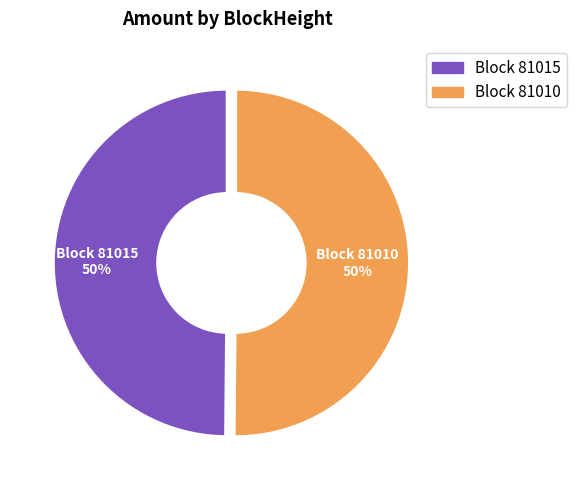

To the nearest percent, what is the average slice percentage?

50%